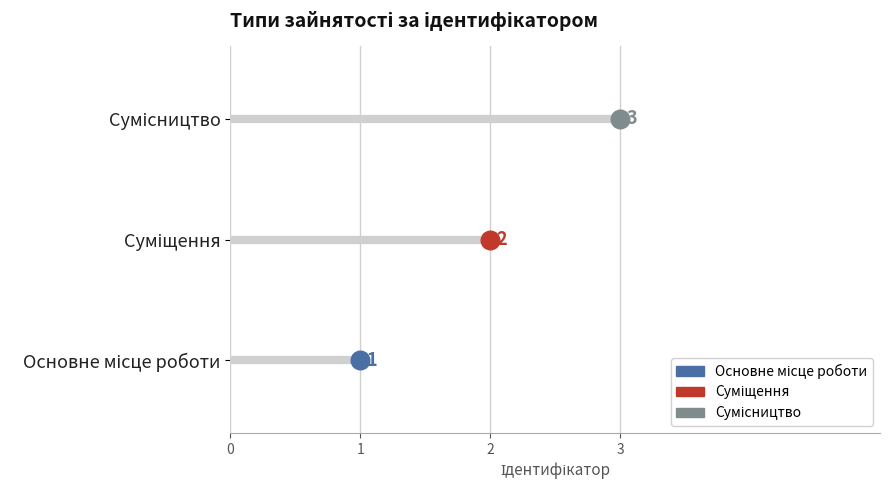

Between Основне місце роботи and Суміщення, which is larger?

Суміщення